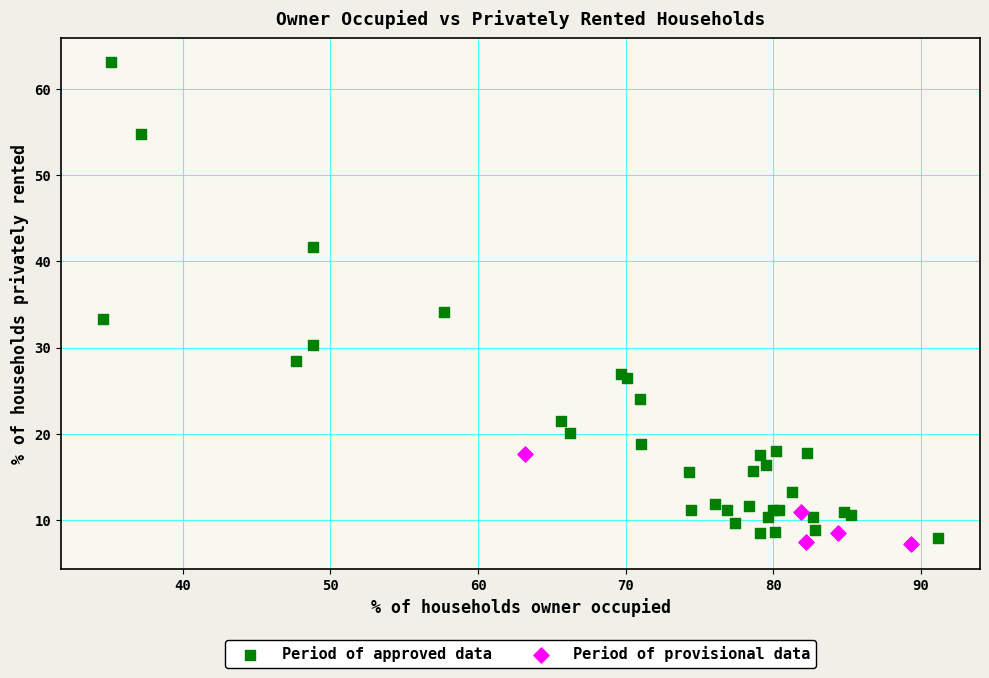

Which series has the widest spread of Y values?

Period of approved data